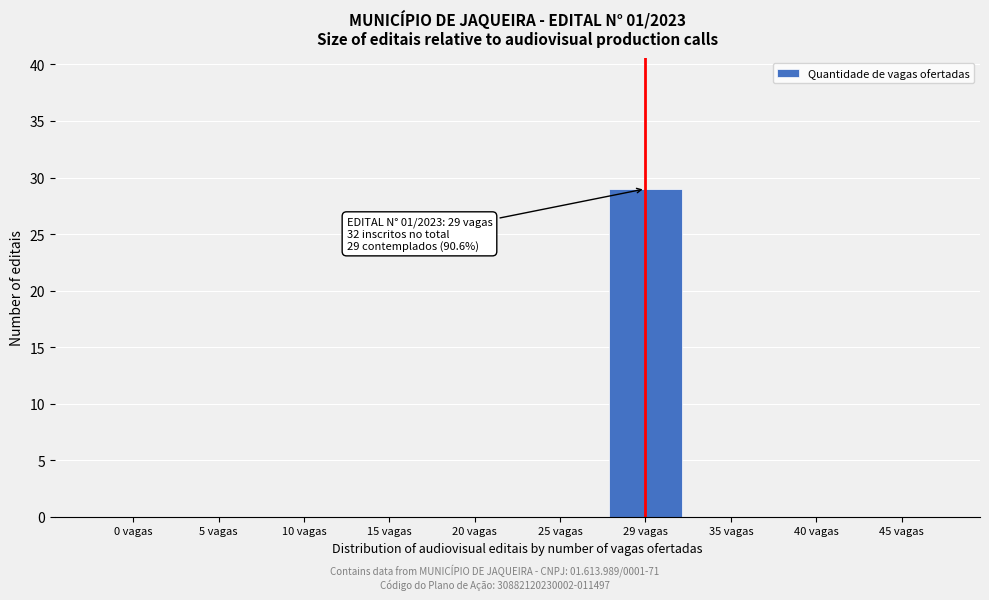

Reading right to left, transcribe all the data shown in this chart.

45 vagas=0	40 vagas=0	35 vagas=0	29 vagas=29	25 vagas=0	20 vagas=0	15 vagas=0	10 vagas=0	5 vagas=0	0 vagas=0